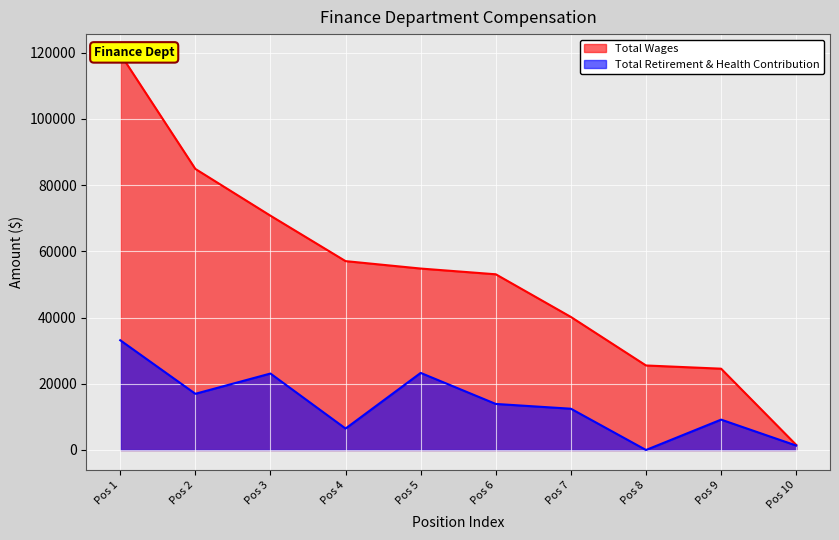

What is the difference between the Total Retirement & Health Contribution values at Pos 8 and Pos 9?

9171